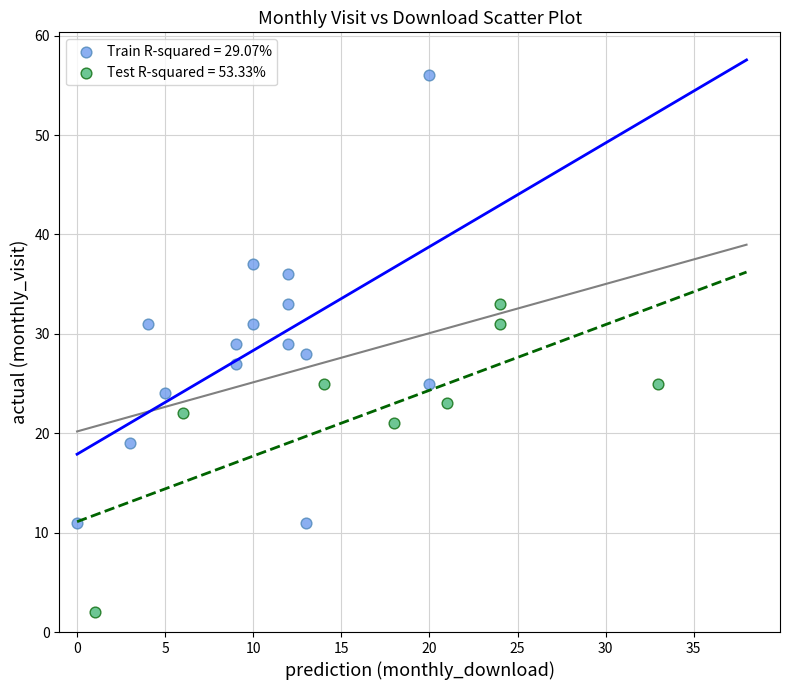

Which series has the widest spread of Y values?

Train R-squared = 29.07%